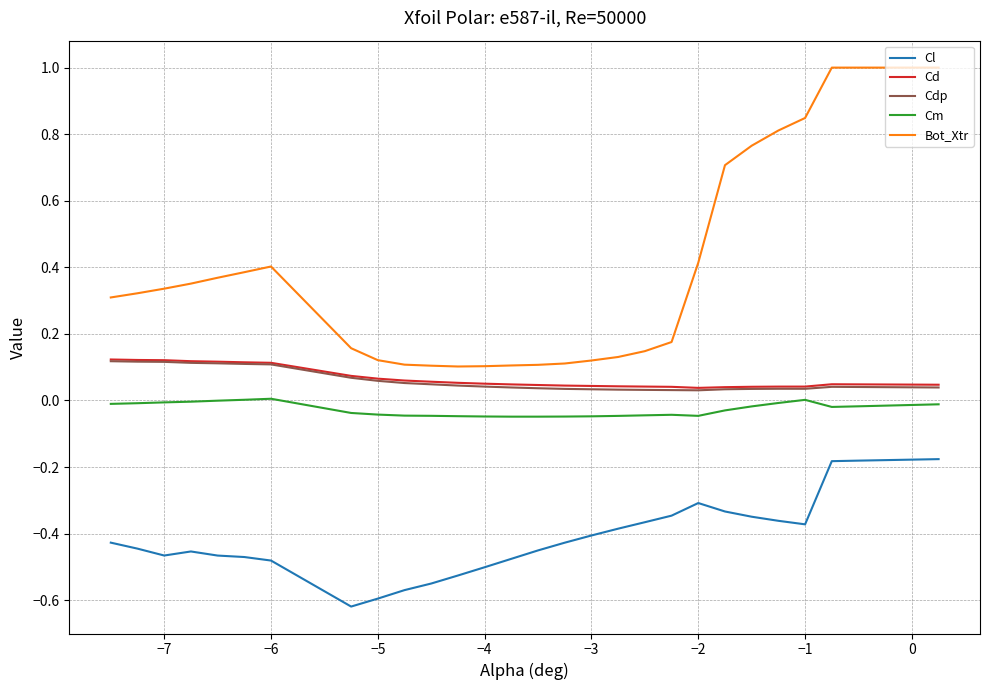

Which series has the largest range (max minus min)?

Bot_Xtr